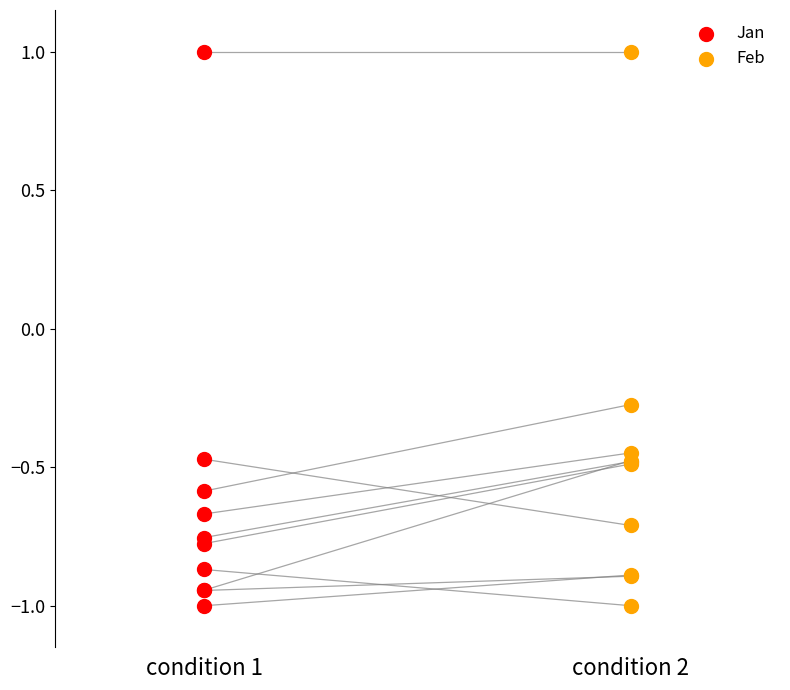

What are all the series names shown in the legend?

Jan, Feb